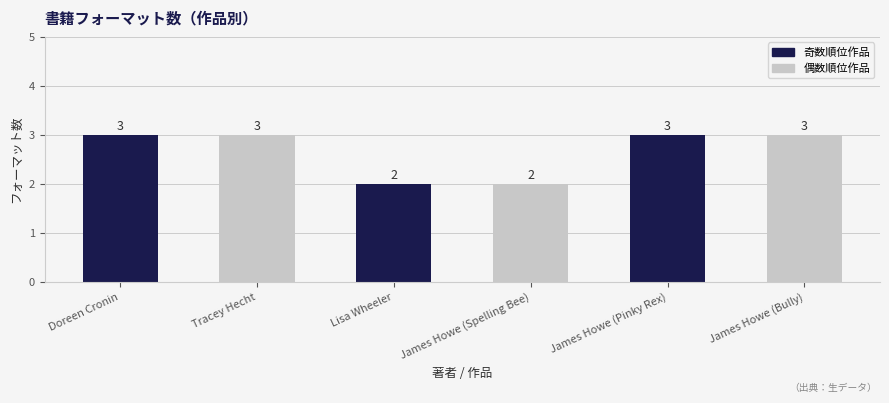

How many bars are there in total?

6